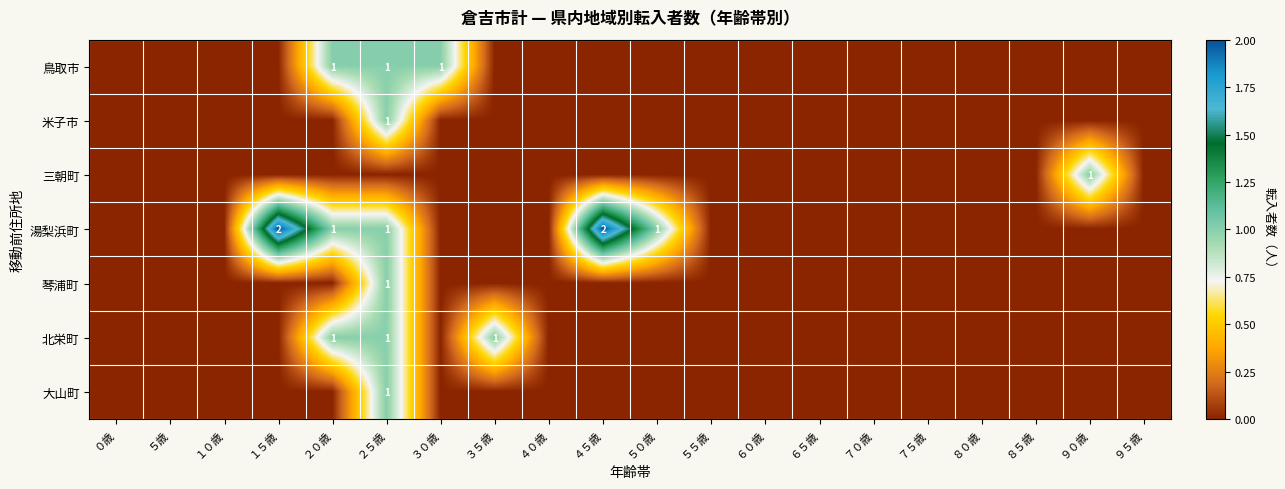

The 米子市 series shows 1 at ２５歳. True or false?

True